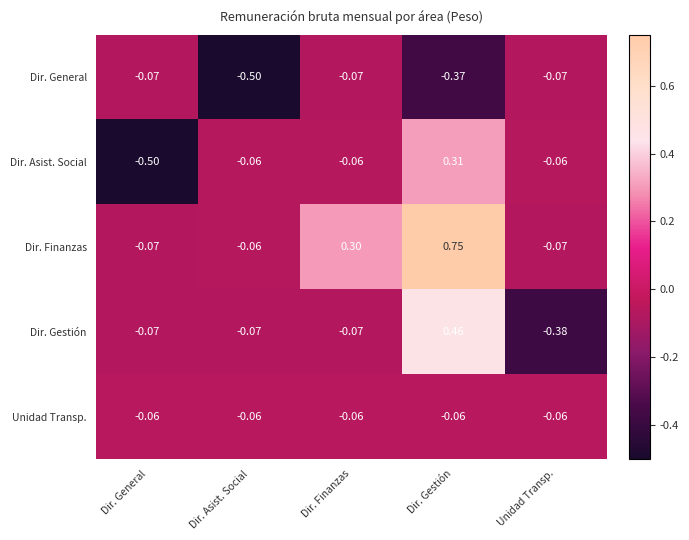

Rank the series by their maximum value, from highest to lowest.

Dir. Finanzas, Dir. Gestión, Dir. Asist. Social, Unidad Transp., Dir. General